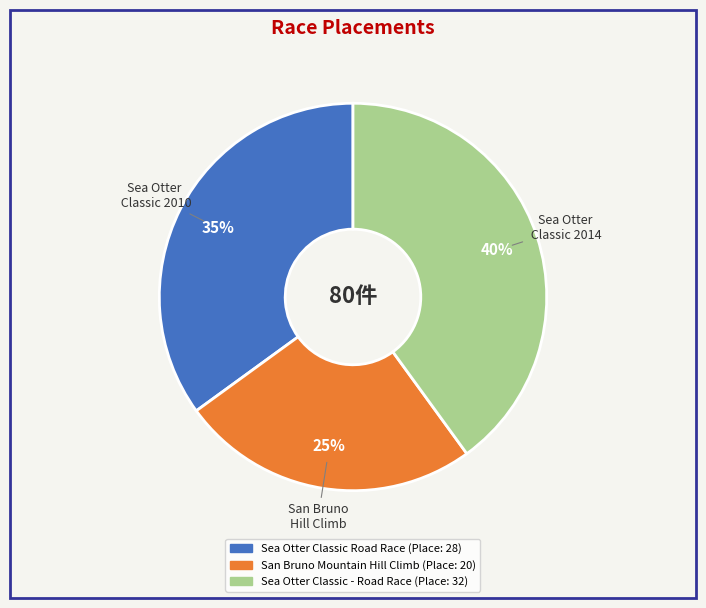

Rank the categories by value from lowest to highest.

San Bruno Mountain Hill Climb, Sea Otter Classic Road Race, Sea Otter Classic - Road Race